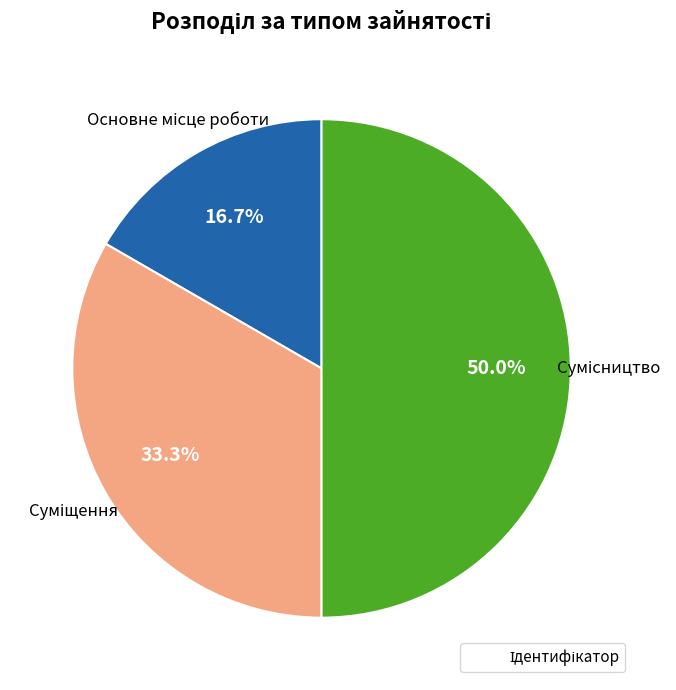

Does any single category account for the majority?

No